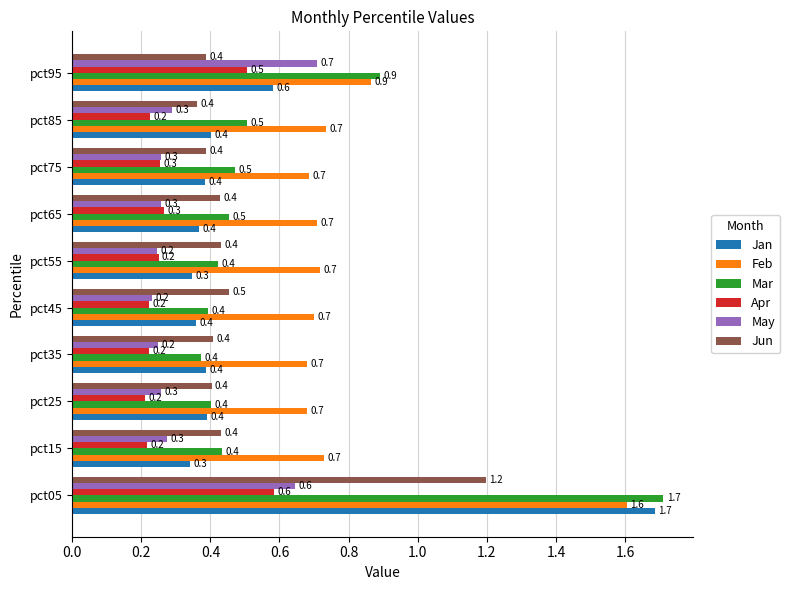

What is the difference between the maximum and minimum values in the Mar series?

1.3